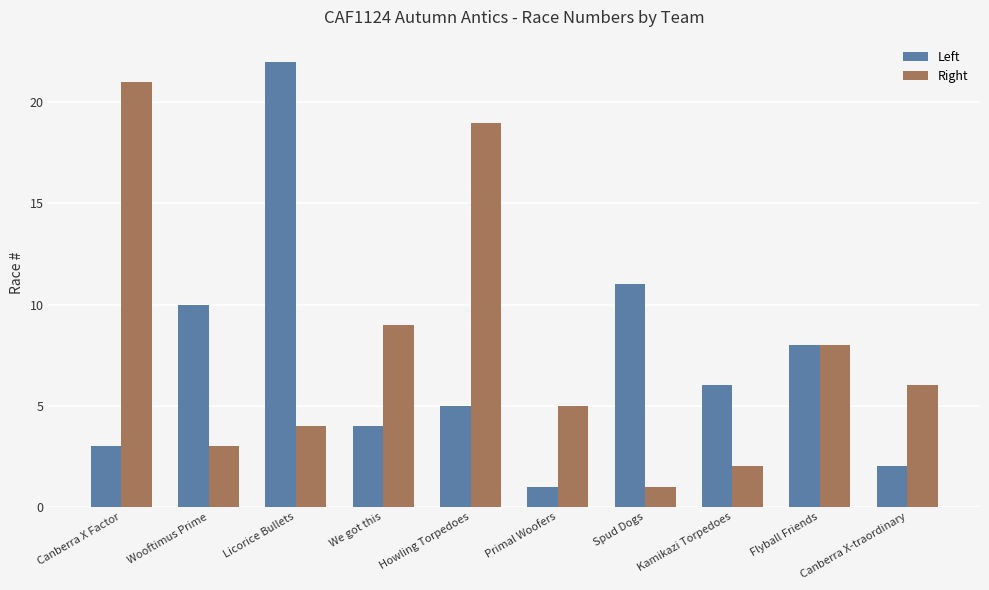

Reading right to left, extract all data points from this chart.

Left: 2	8	6	11	1	5	4	22	10	3
Right: 6	8	2	1	5	19	9	4	3	21